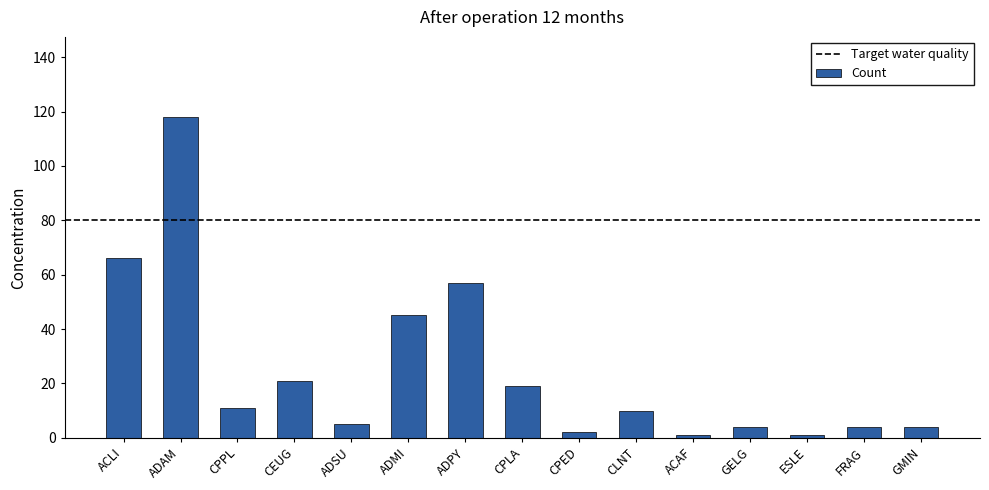

What is the sum of the values at CEUG and ADSU?

26